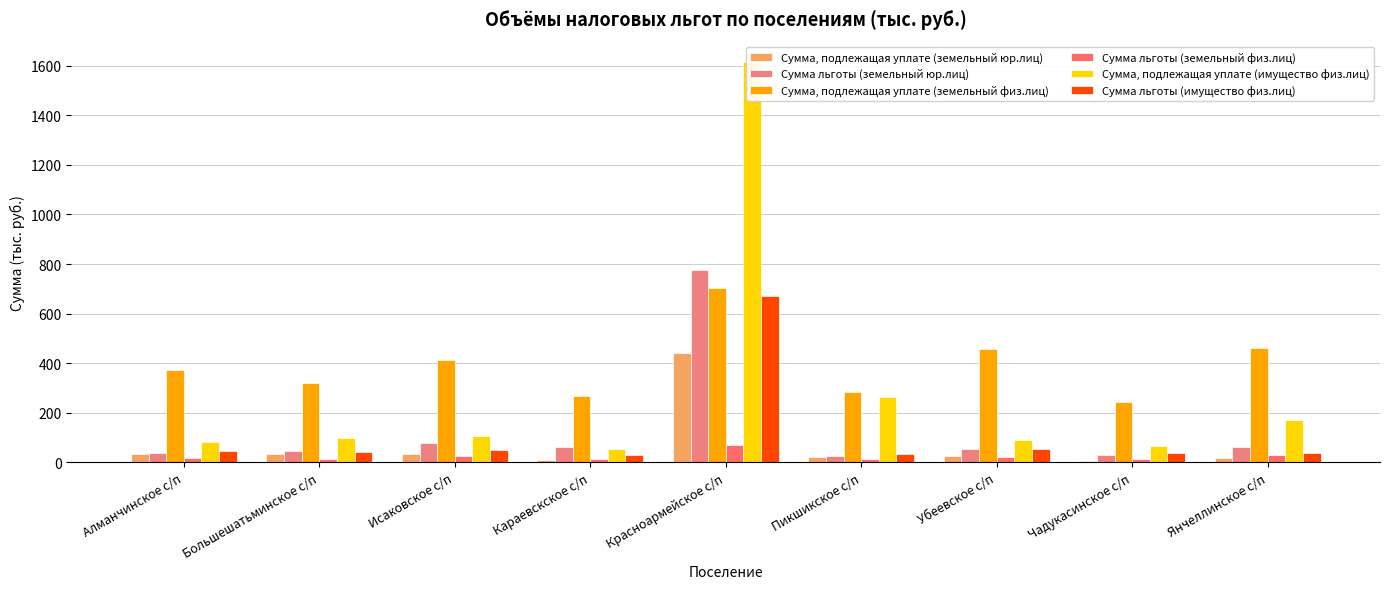

Between Большешатьминское с/п and Убеевское с/п, which is larger?

Большешатьминское с/п